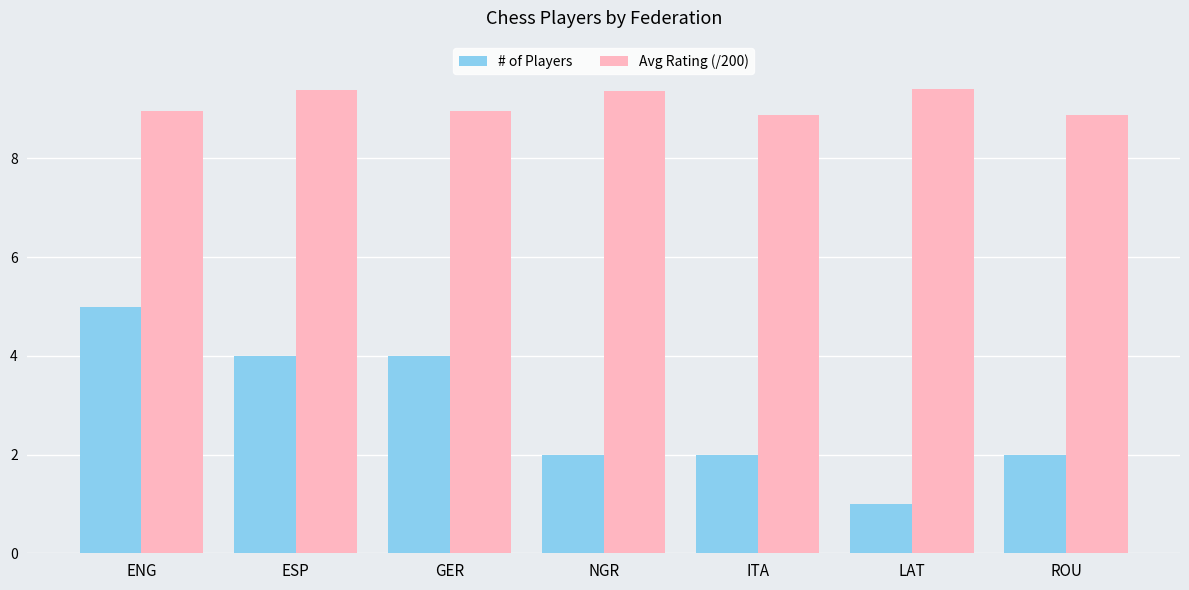

At how many categories does at least one series exceed 9?

3